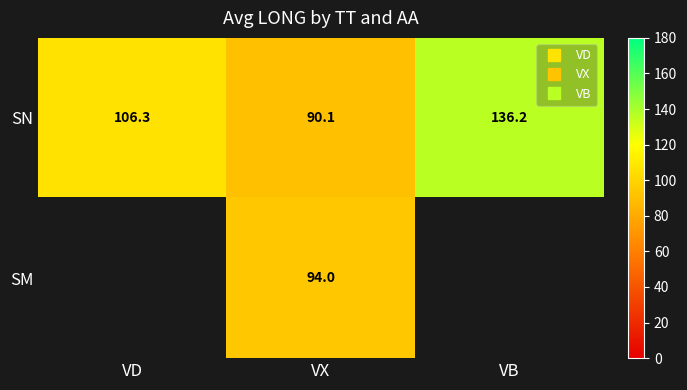

List the labels in order of SN value, largest first.

VB, VD, VX